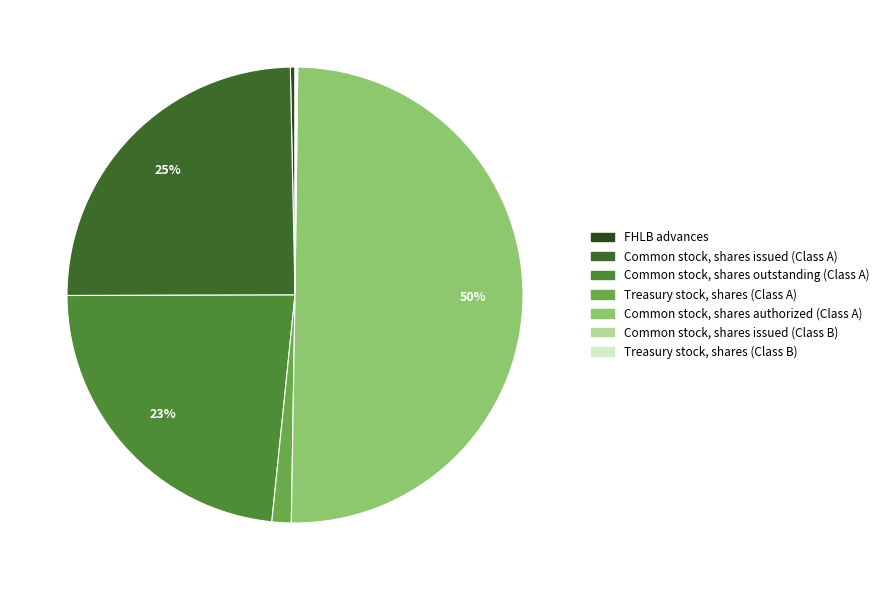

To the nearest percent, what is the difference between the largest and smallest slice percentages?

50%